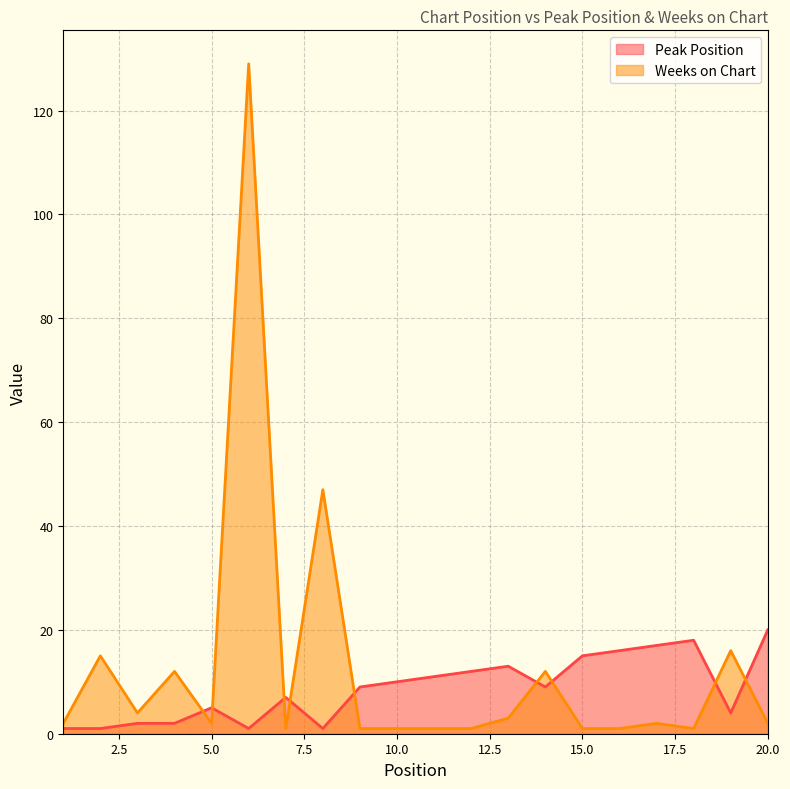

How many interior local valleys does the Peak Position series have?

4